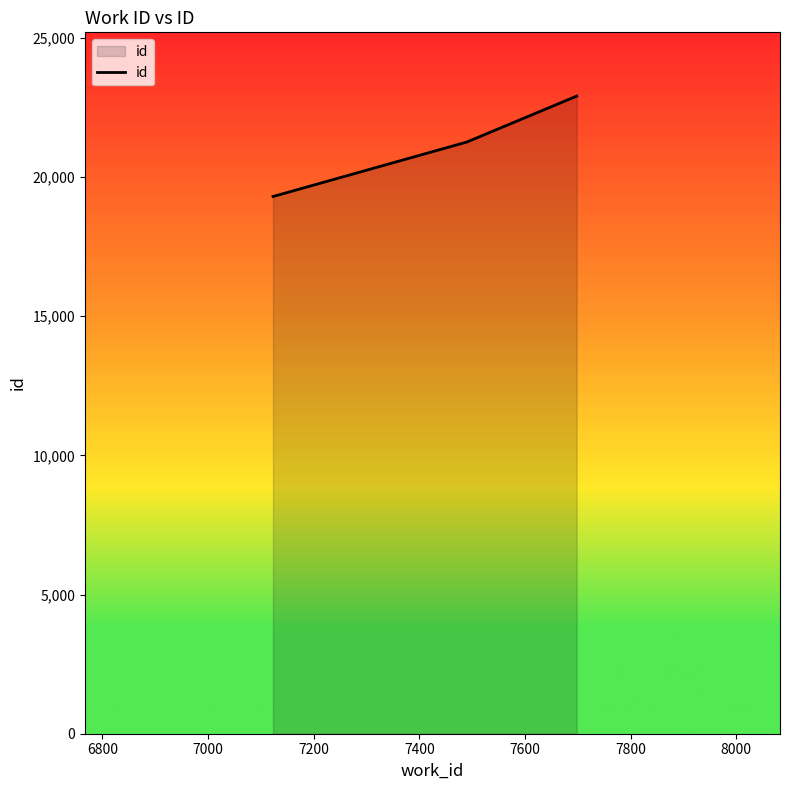

What is the difference between the maximum and minimum values?

3608